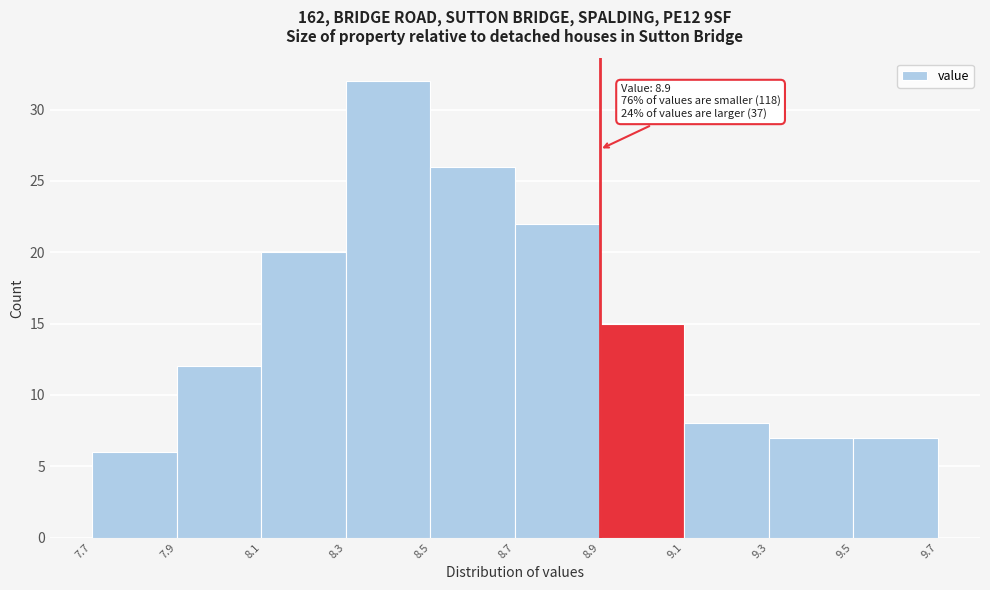

Which range on the x-axis has the tallest bar?

8.3 to 8.5